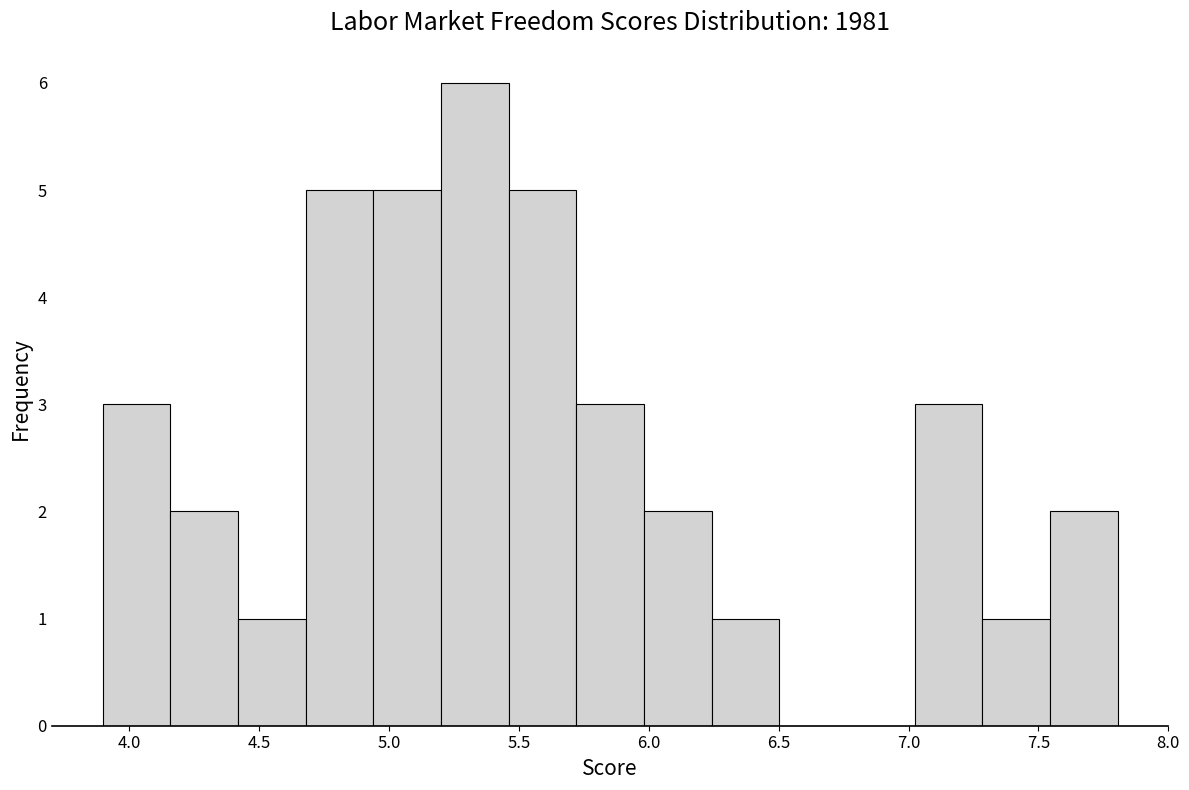

Over which range of the x-axis is the bar tallest?

5.20 to 5.45